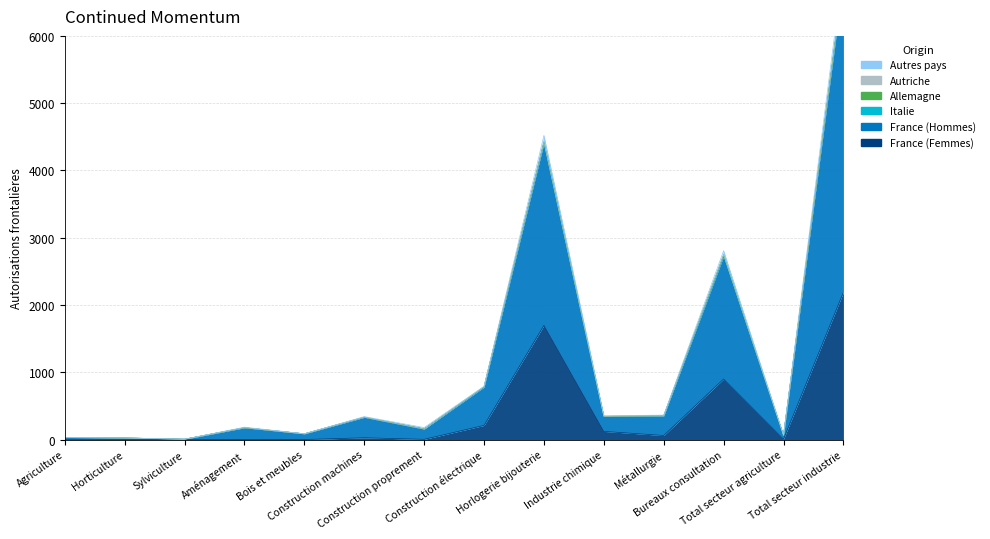

Does the chart display data point markers on the line(s)?

No